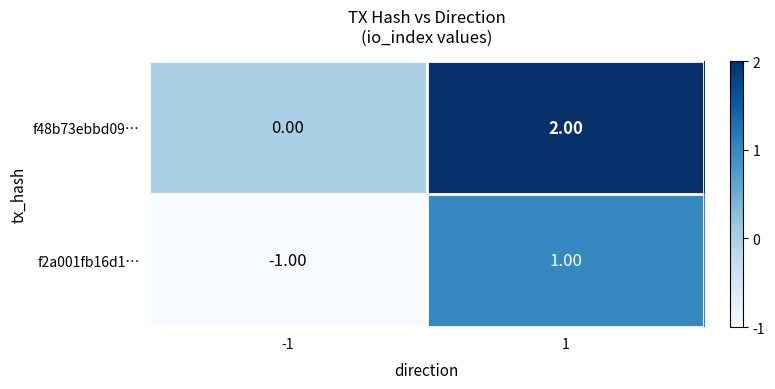

Which category has the lowest value across all series?

-1